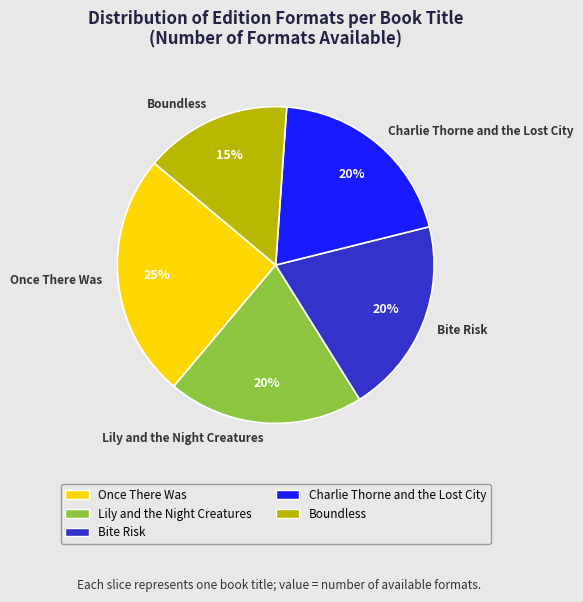

Do Boundless and Bite Risk together represent more than half of the pie?

No